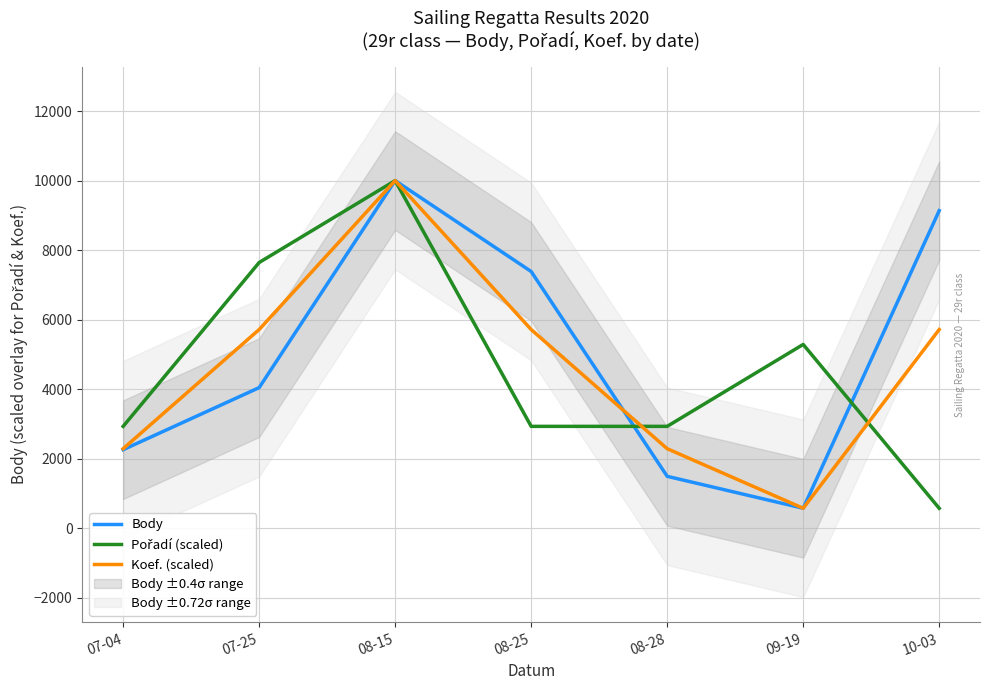

What is the sum of the Pořadí (scaled) values at 10-03 and 07-25?

8223.2